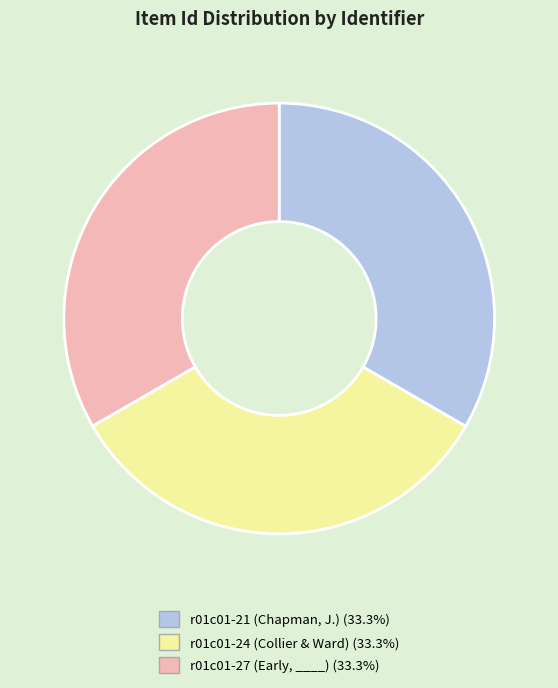

Approximately how many times larger is the value at r01c01-21 (Chapman, J.) (33.3%) compared to r01c01-24 (Collier & Ward) (33.3%)?

1.0